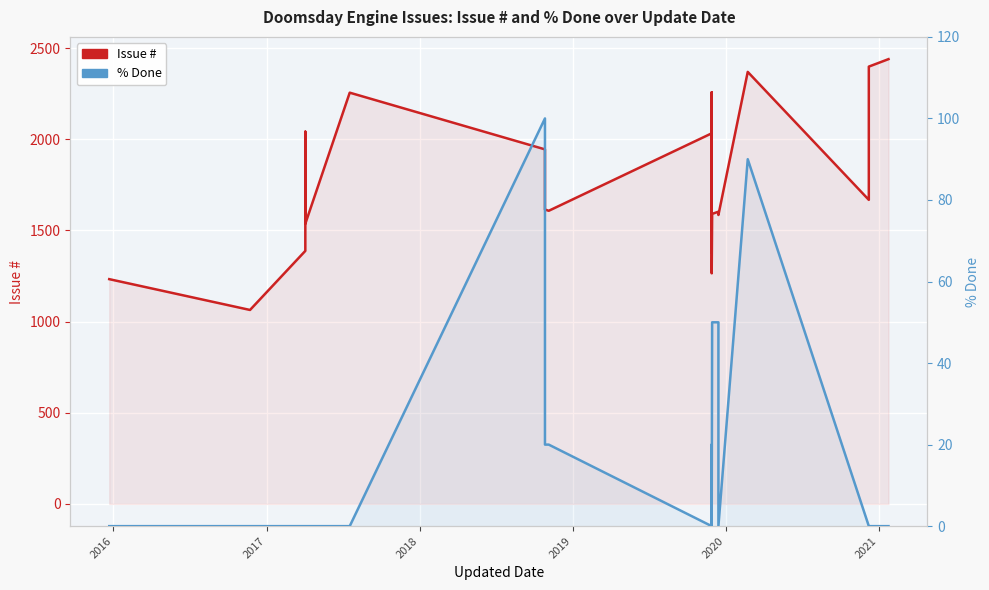

The value of Issue # at 8 is 2323. True or false?

False